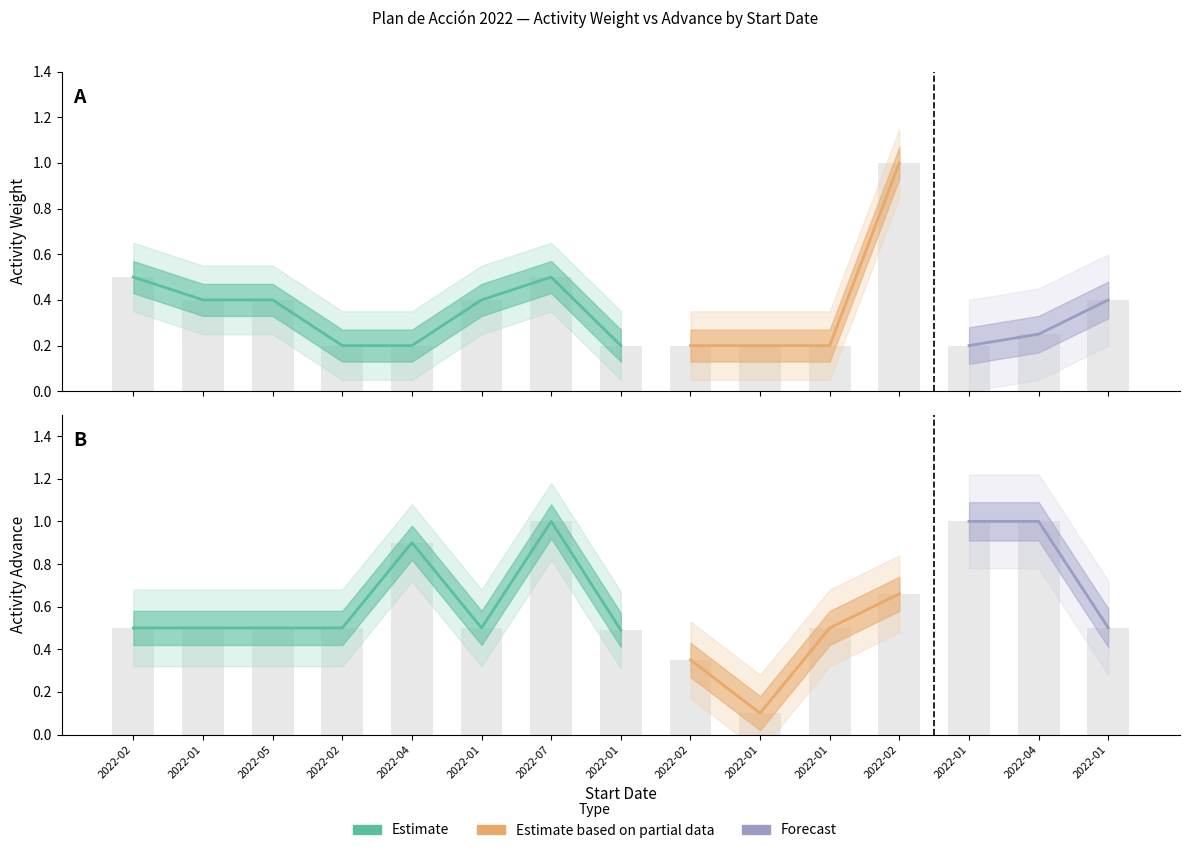

Where is Activity Advance (col_10) nearest to the value 0?

2022-01